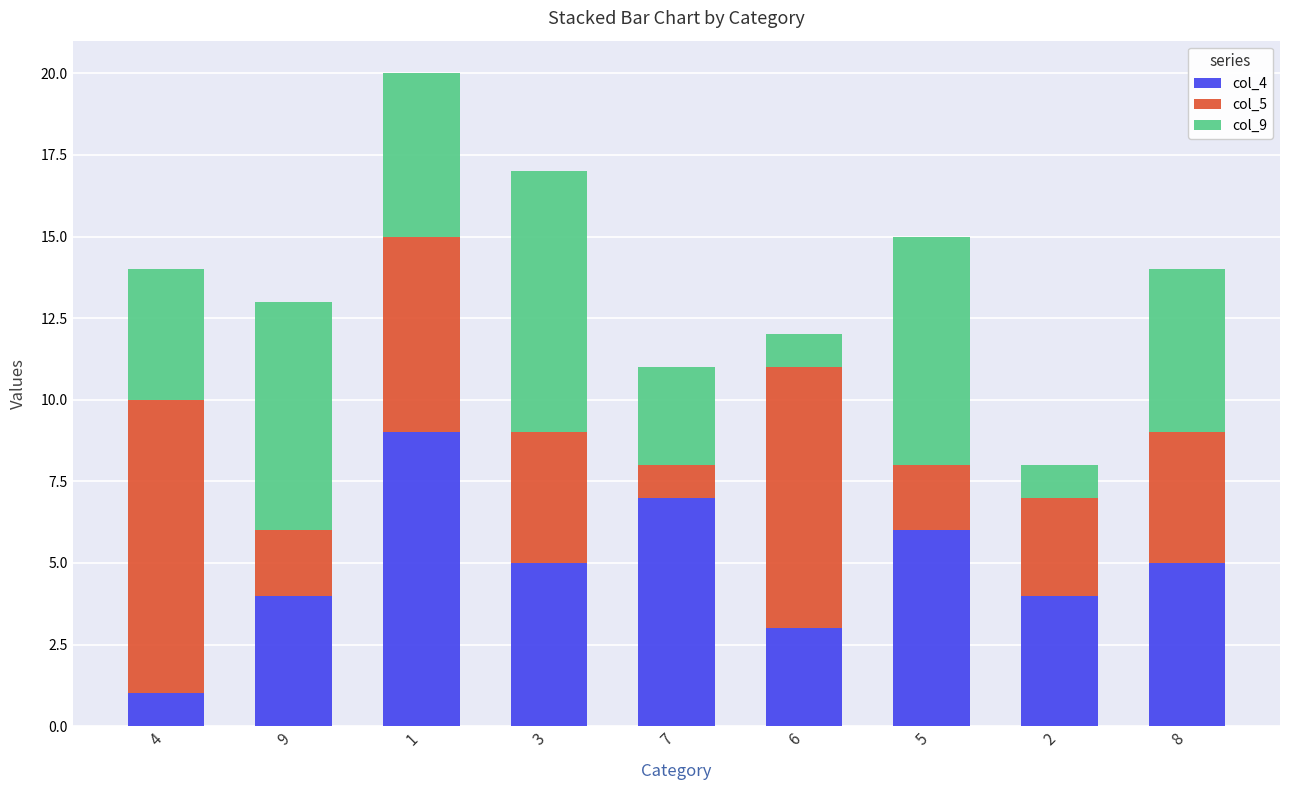

The col_4 series shows 8 at 8. True or false?

False